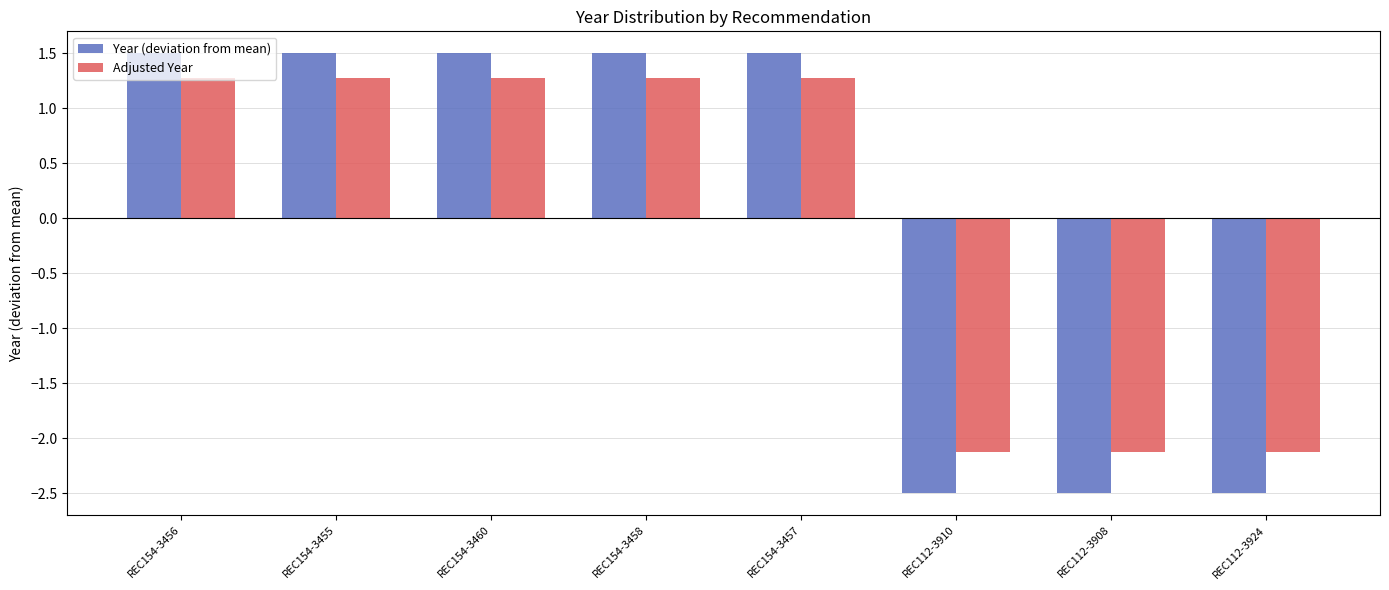

How many groups of bars are there?

8